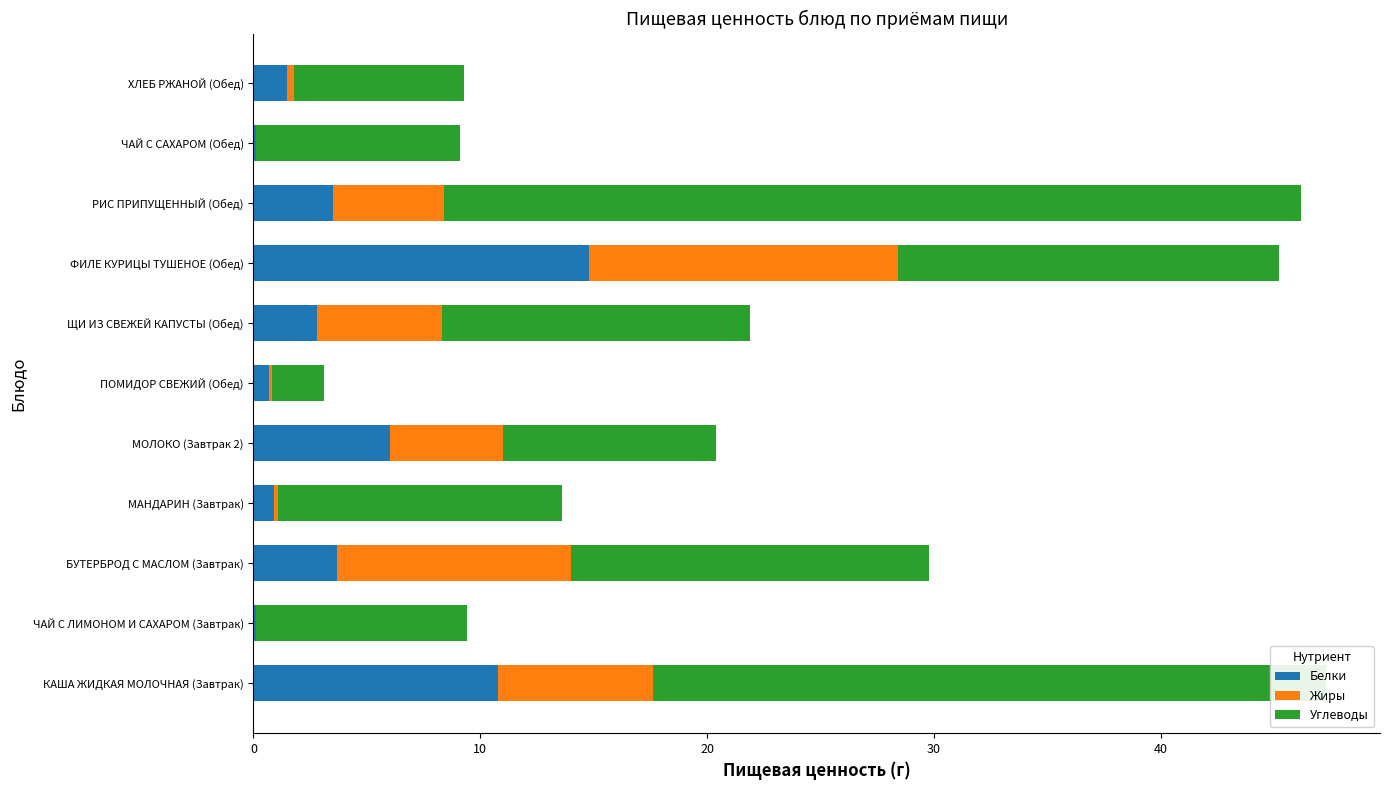

Which category has the highest value in the Белки series?

ФИЛЕ КУРИЦЫ ТУШЕНОЕ (Обед)